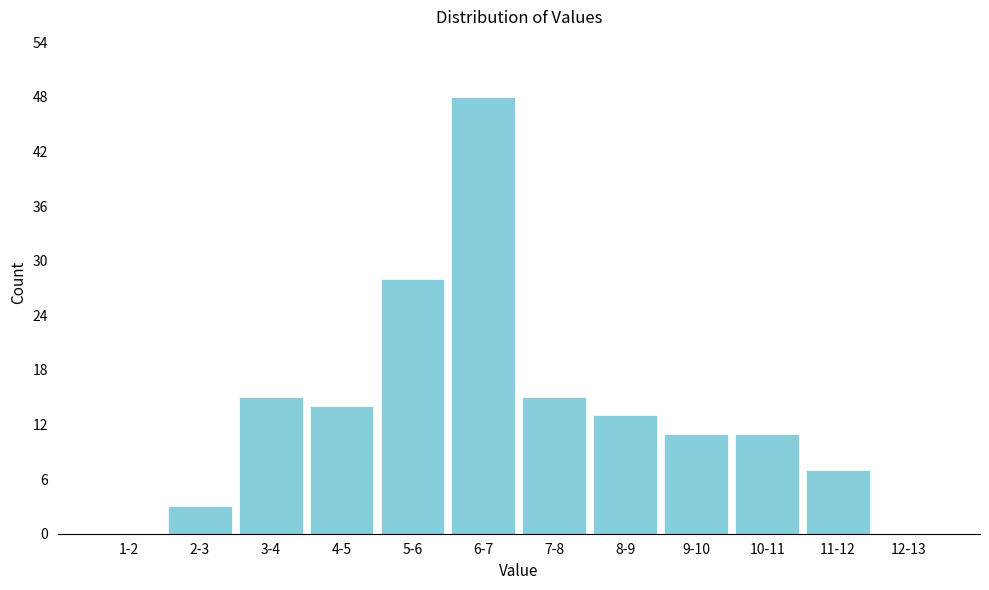

Reading left to right, extract all data points from this chart.

1-2=0	2-3=3	3-4=15	4-5=14	5-6=28	6-7=48	7-8=15	8-9=13	9-10=11	10-11=11	11-12=7	12-13=0